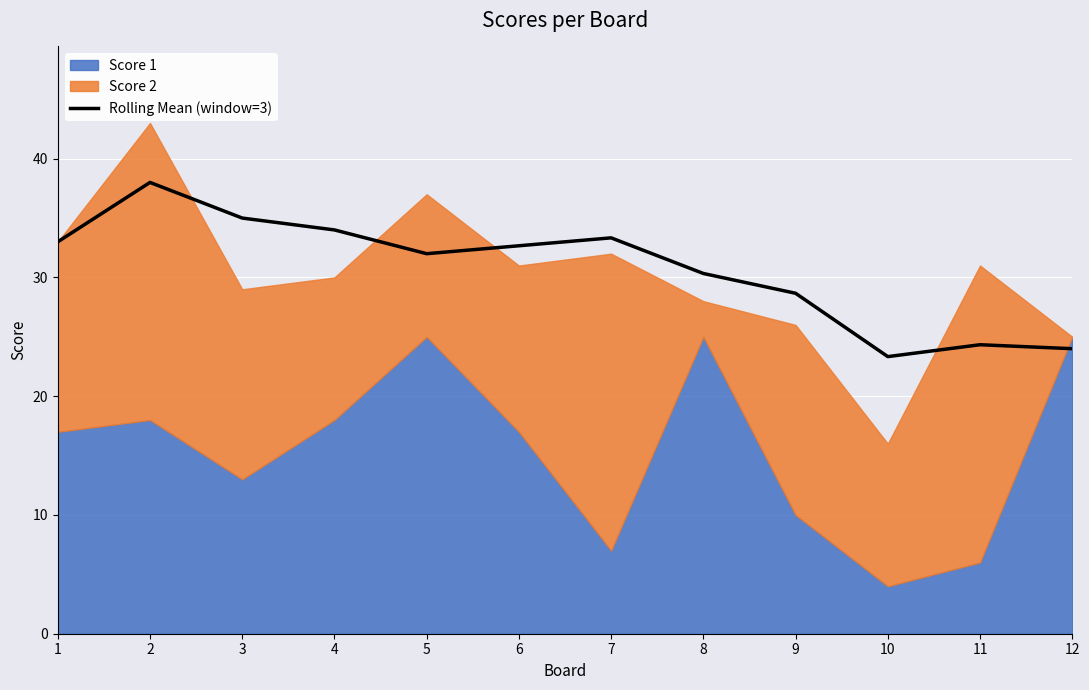

Is it true that the value at 4 is 10.6?

False